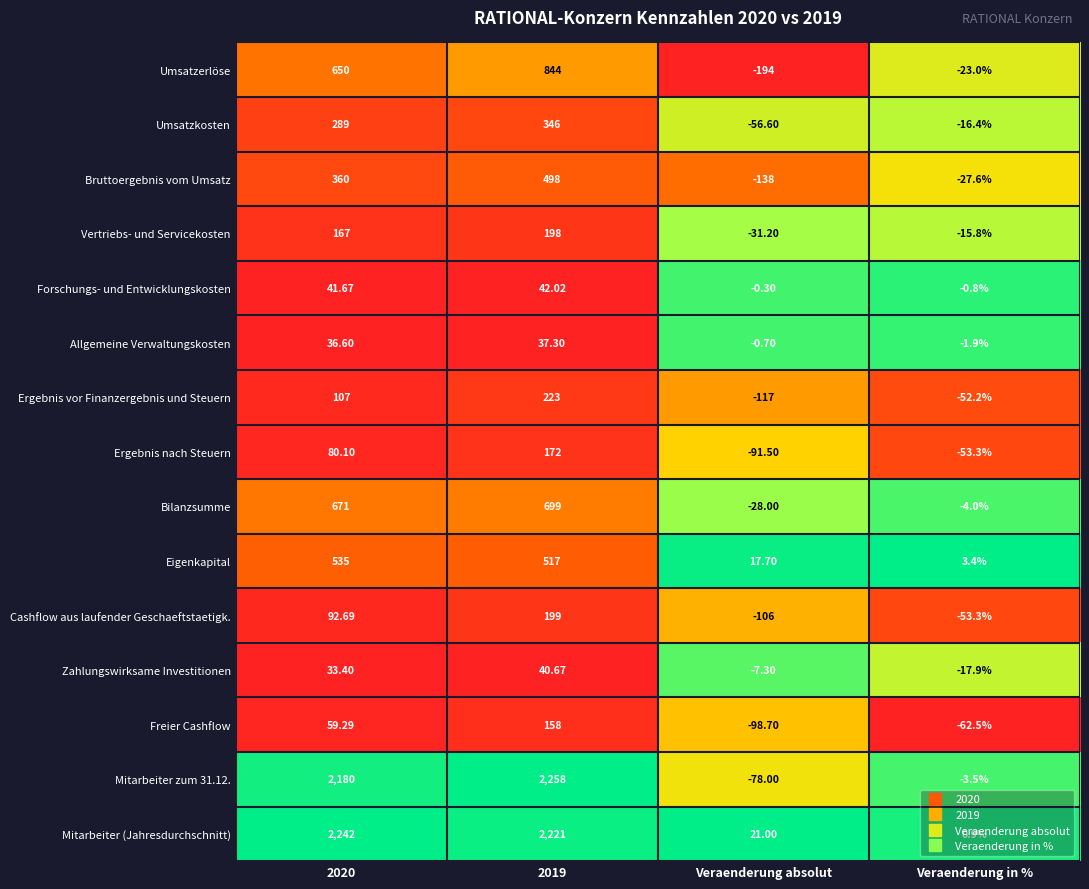

At which label is Forschungs- und Entwicklungskosten closest to 20?

Veraenderung absolut